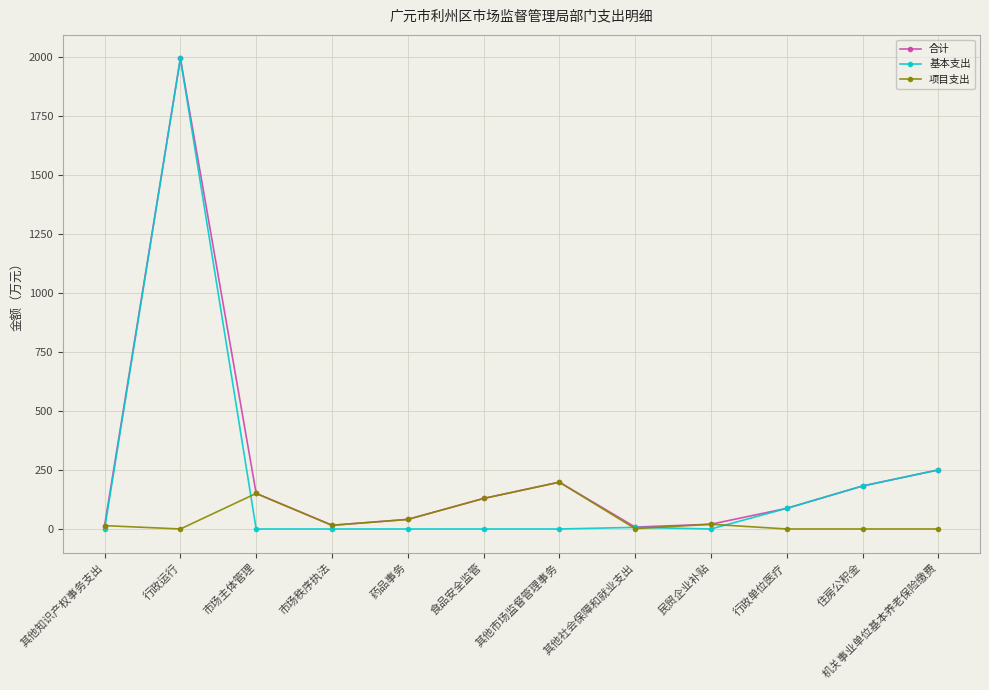

At which label is 项目支出 closest to 99?

食品安全监管